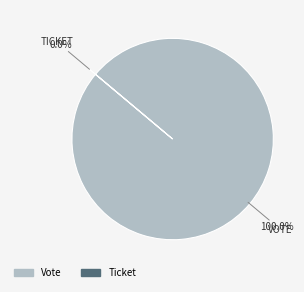

What percentage is the Vote slice, to the nearest percent?

100%